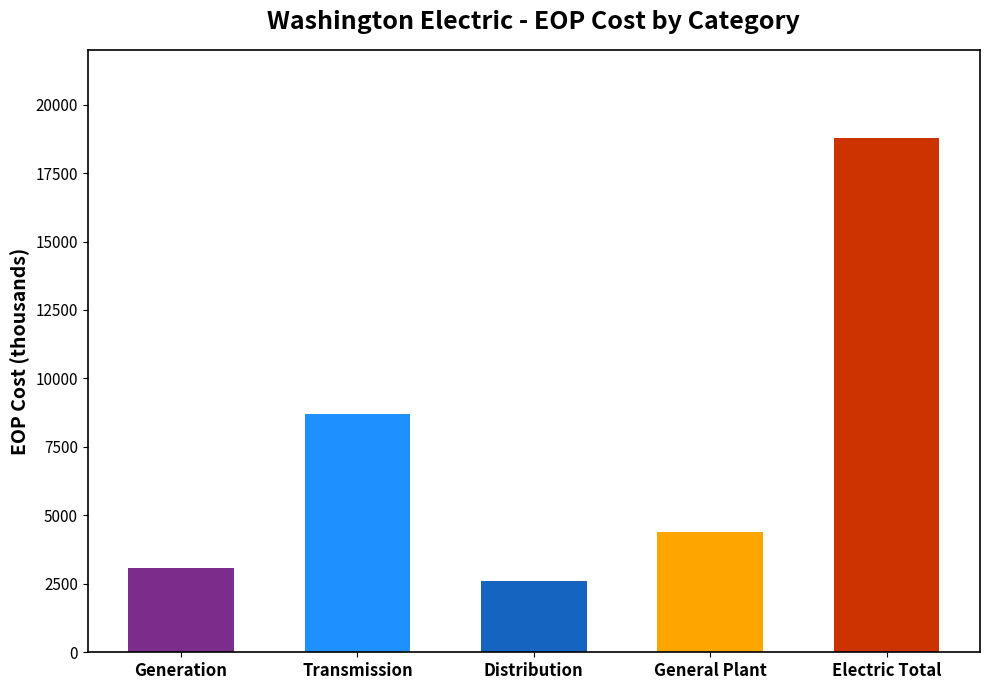

Which category has the lowest value across all series?

Distribution